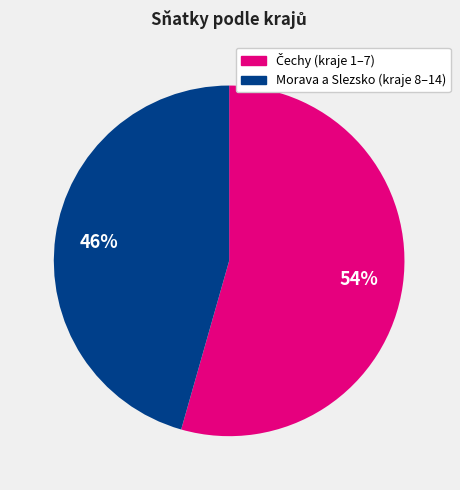

Does any single category account for the majority?

Yes